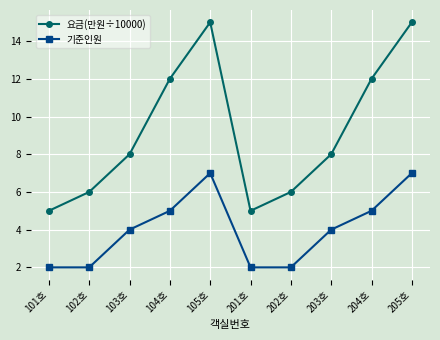

Which series changed the most between 104호 and 105호?

요금(만원÷10000)